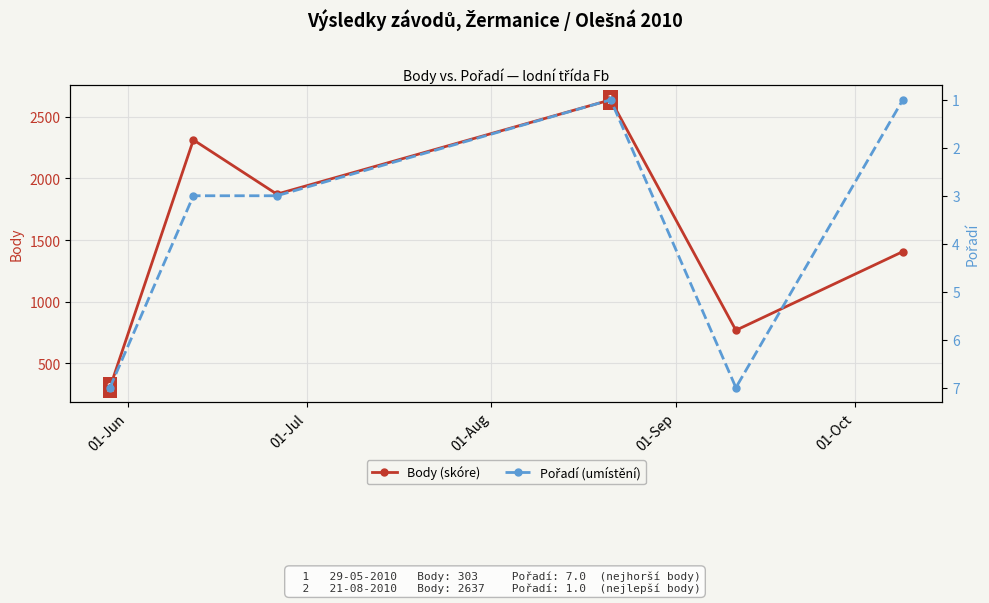

Count the Body values in the range 768 to 2312.

4